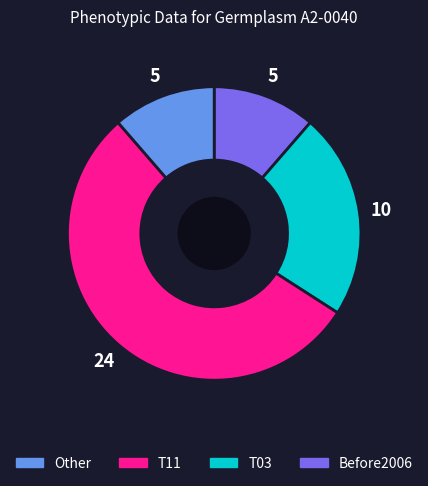

Is there any slice that represents more than half of the pie?

Yes